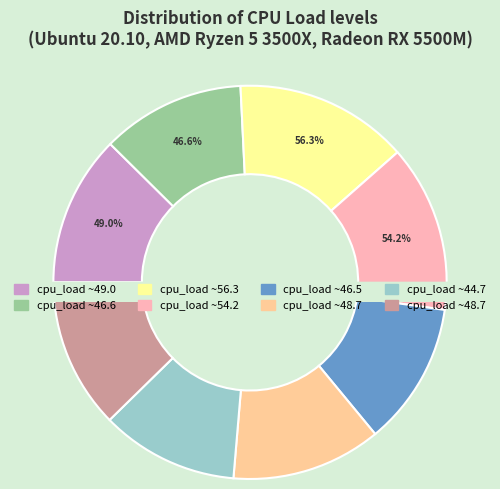

True or false: 48.7013 accounts for 2% of the total.

False